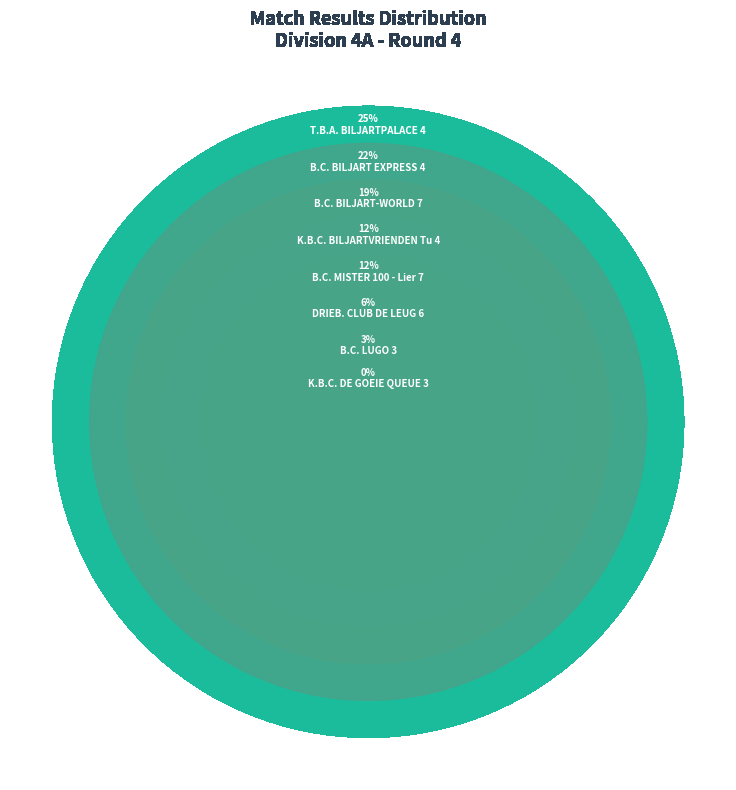

What is the total percentage of K.B.C. DE GOEIE QUEUE 3 and K.B.C. BILJARTVRIENDEN Tu 4?

12.5%